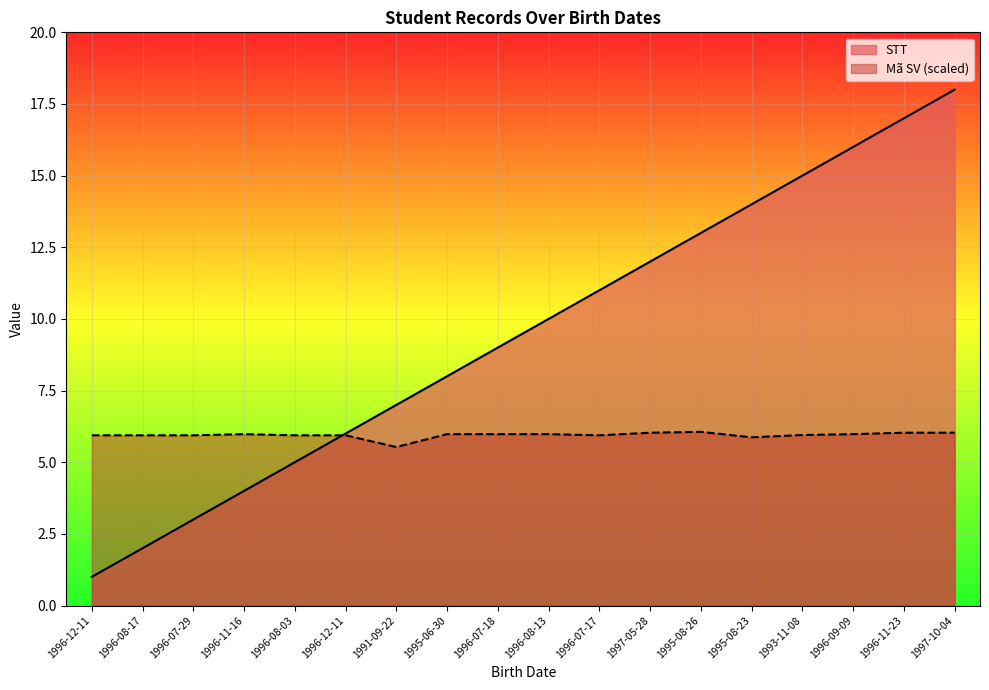

What is the sum of all Mã SV (scaled) values?

107.0